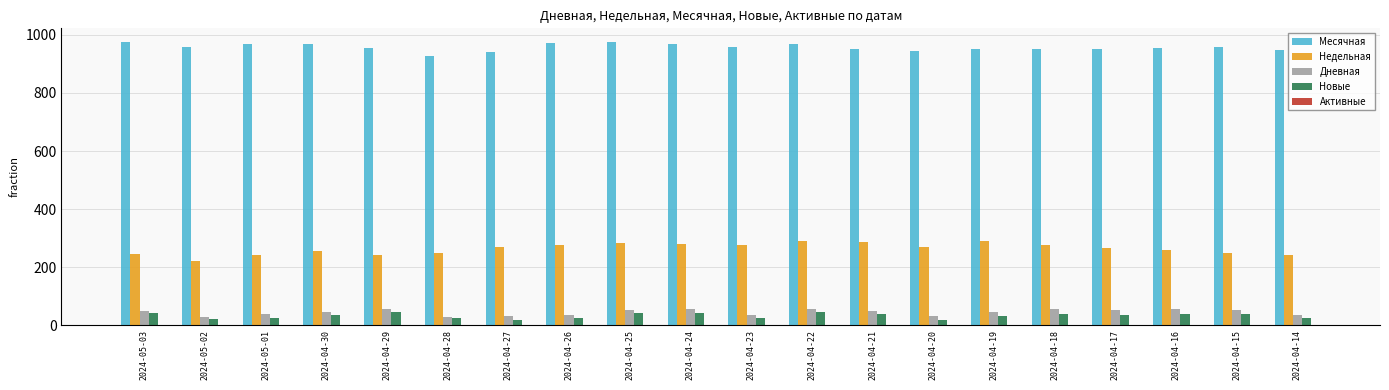

What is the maximum value for Месячная?

974